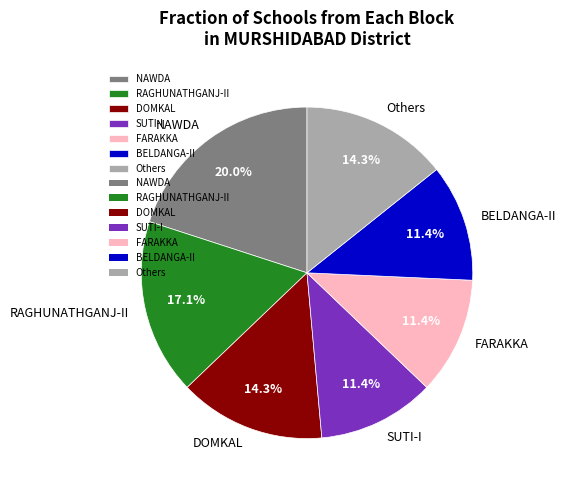

How many slices are in this pie chart?

7